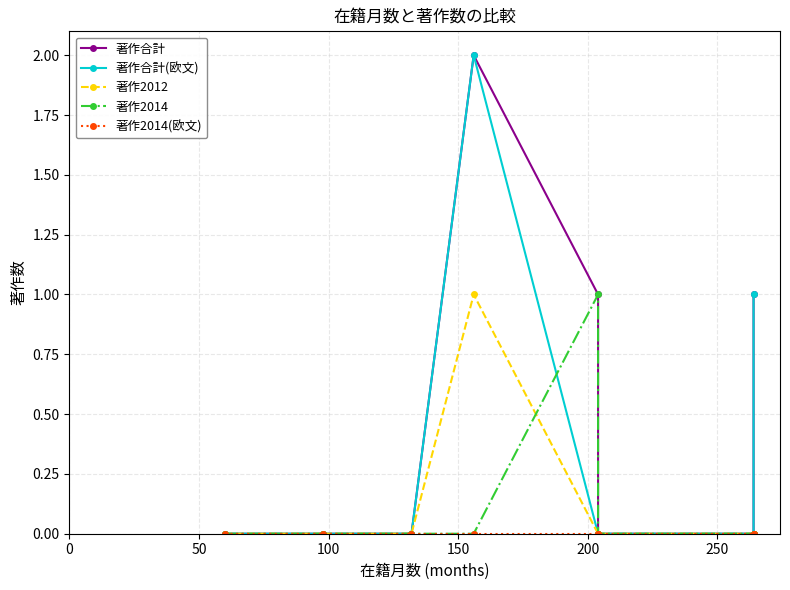

How many lines are shown in the chart?

5